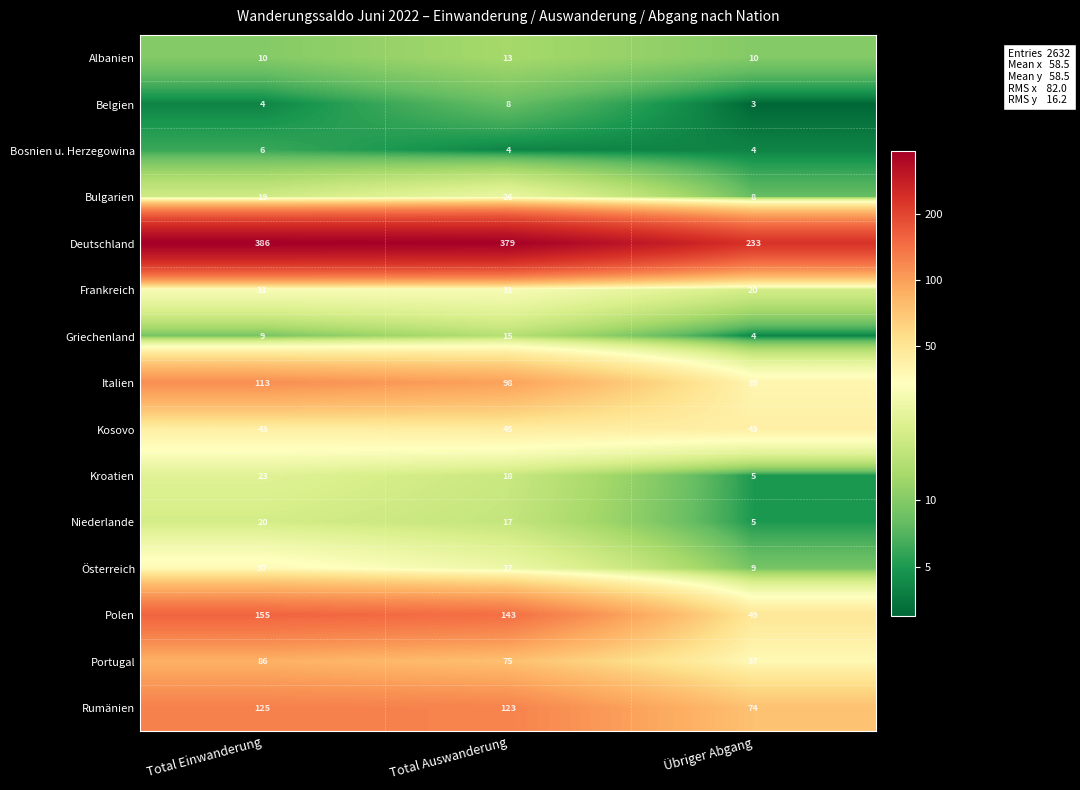

At how many categories does at least one series exceed 28?

3